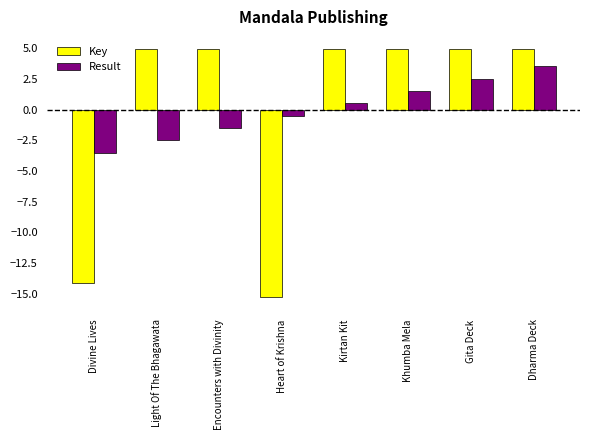

Between Encounters with Divinity and Khumba Mela, which series saw the biggest shift?

Result